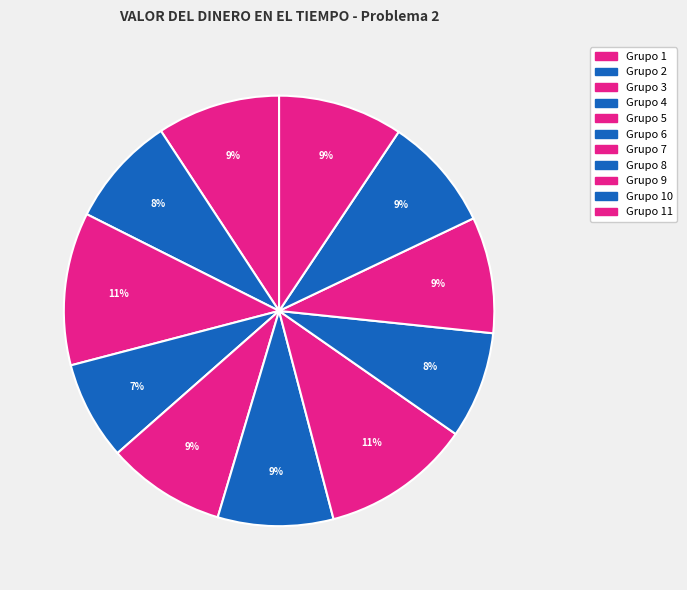

How many slices are in this pie chart?

11